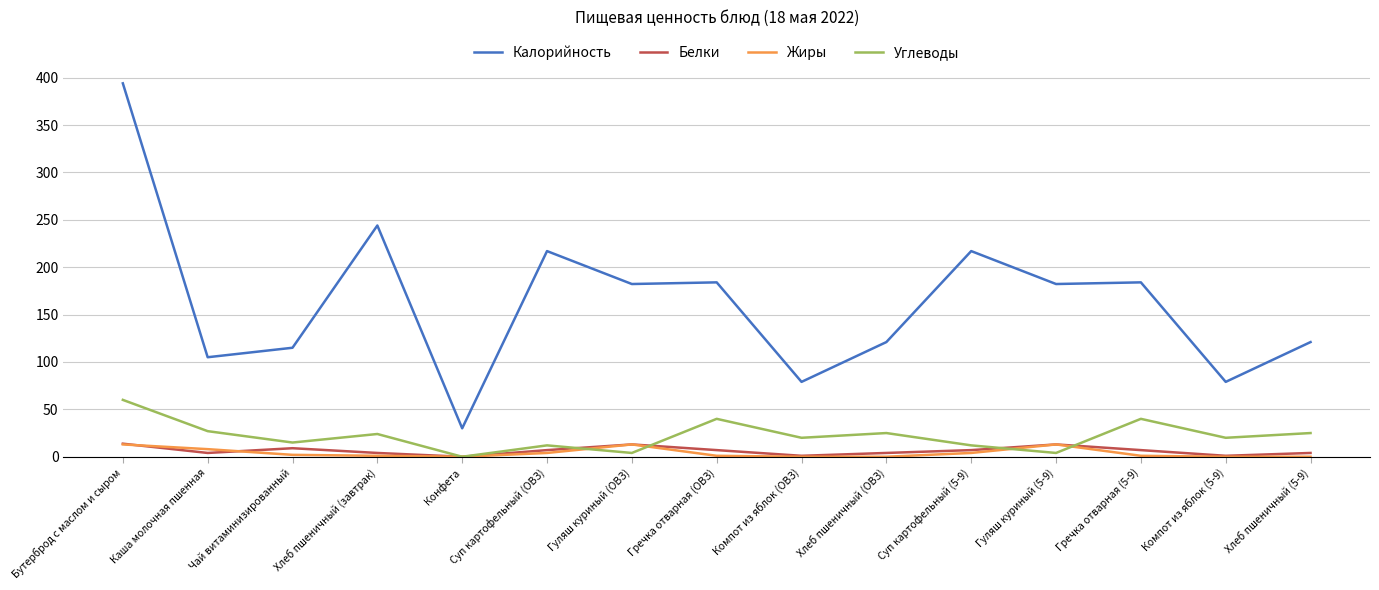

True or false: Калорийность and Жиры cross at least once.

False